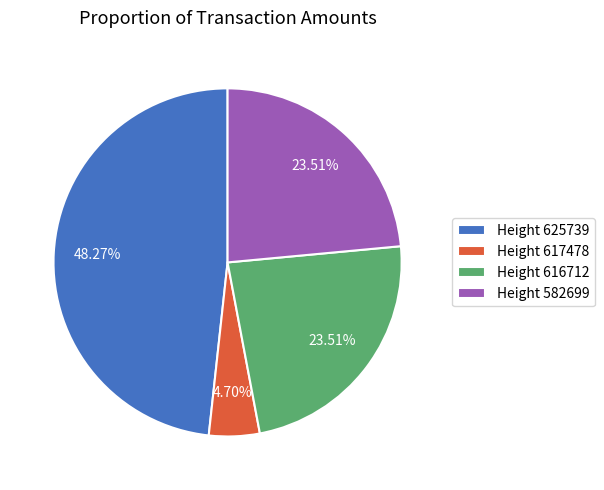

How many segments does this pie chart have?

4